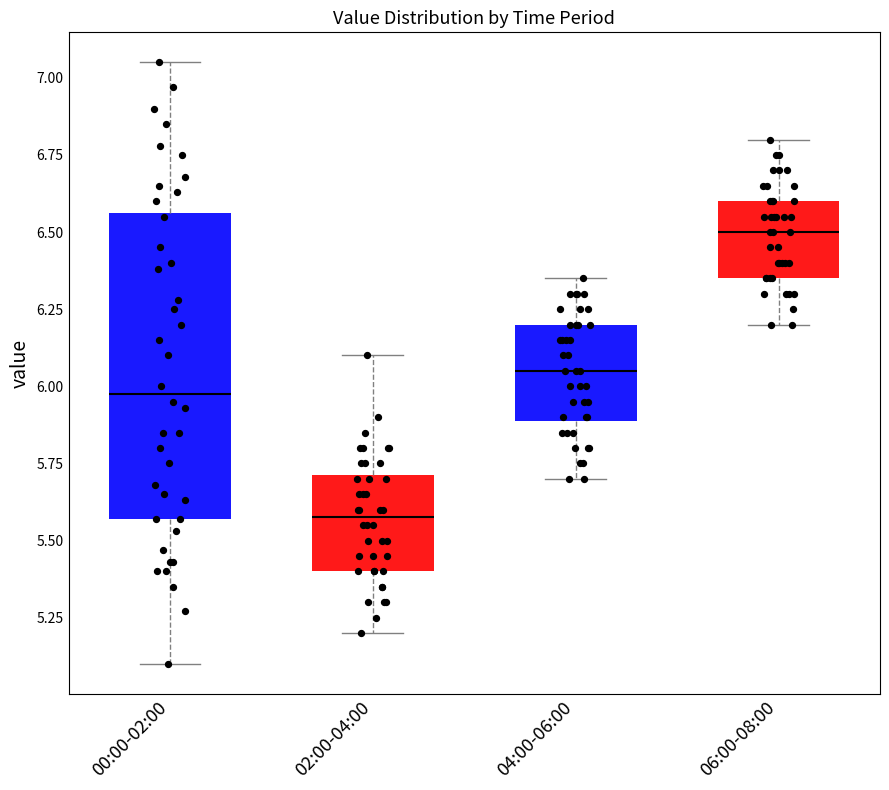

Where is the lower edge of the box for 02:00-04:00 on the y-axis? The values are not printed on the chart, so give them approximately, as read against the axis.

5.40